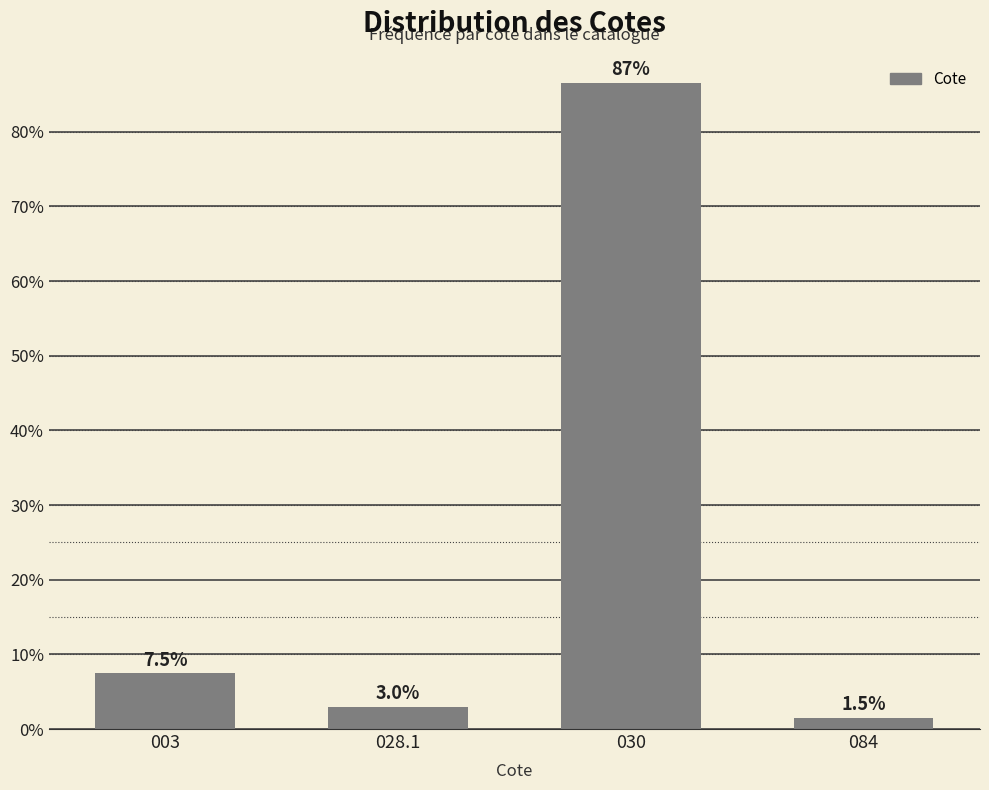

Reading right to left, list all the values displayed in this chart.

1.5	86.6	3.0	7.5